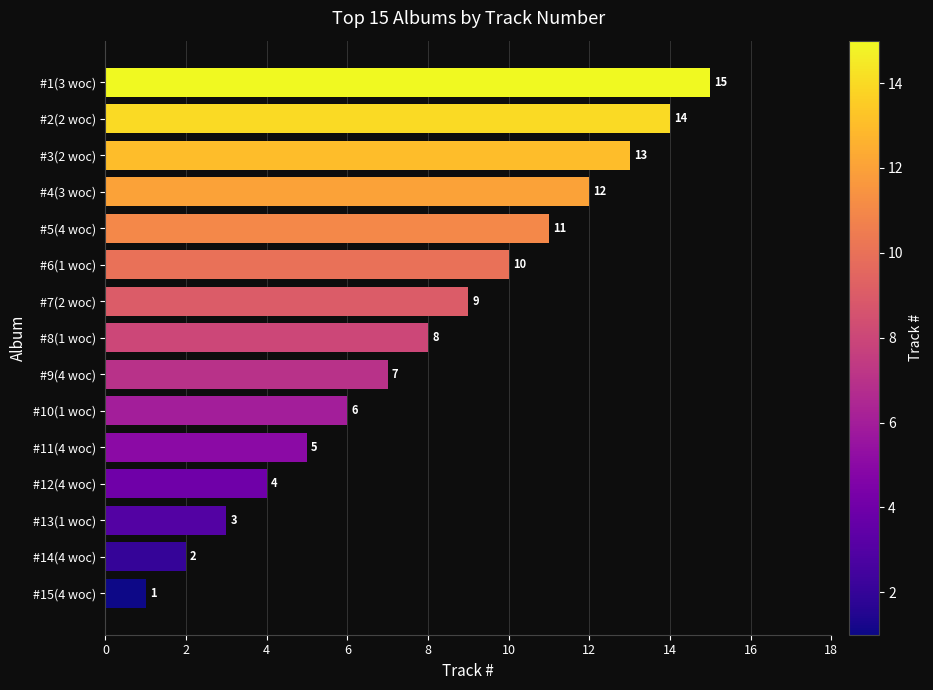

What value does the data have at #1(3 woc)?

15